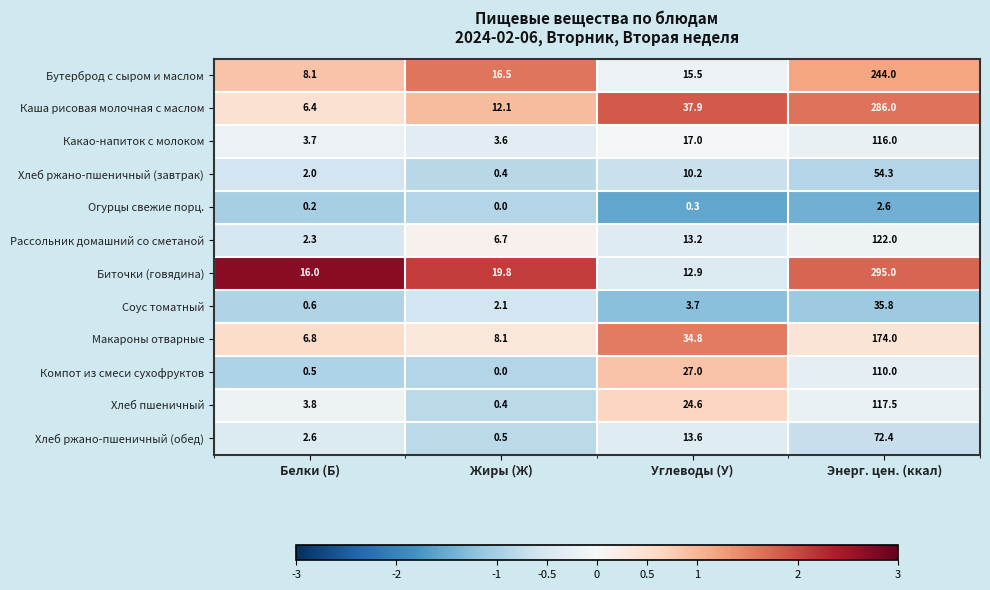

The Рассольник домашний со сметаной series shows 2.3 at Белки (Б). True or false?

True